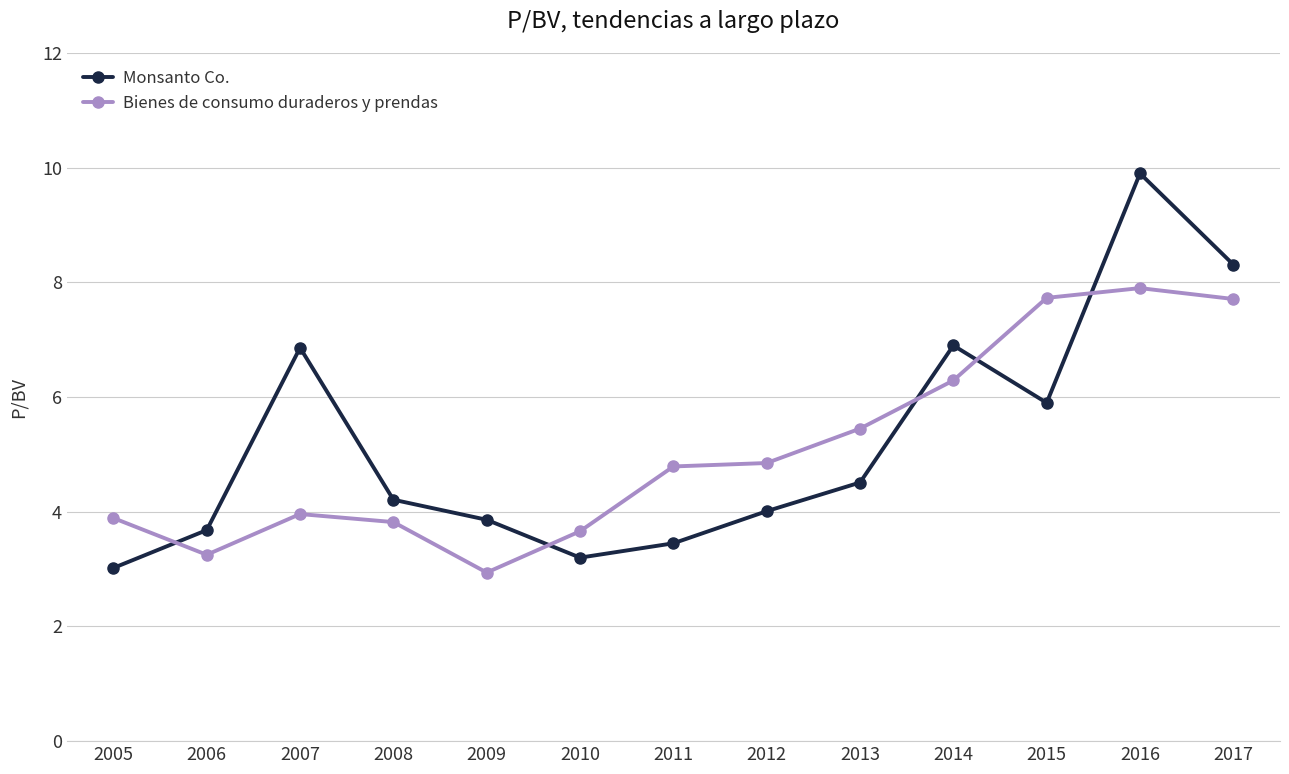

Which series has the largest range (max minus min)?

Monsanto Co.